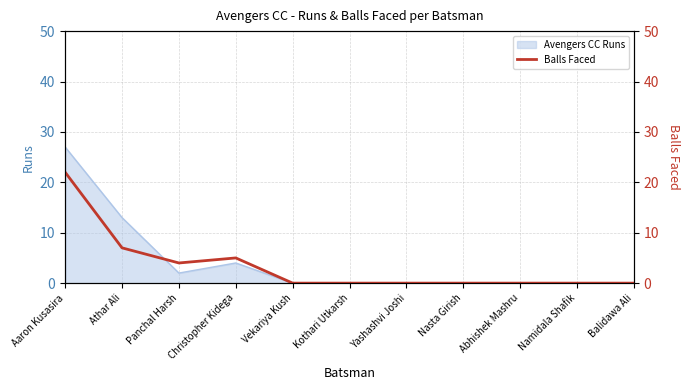

How many interior local peaks (higher than both neighbors) does the data have?

1